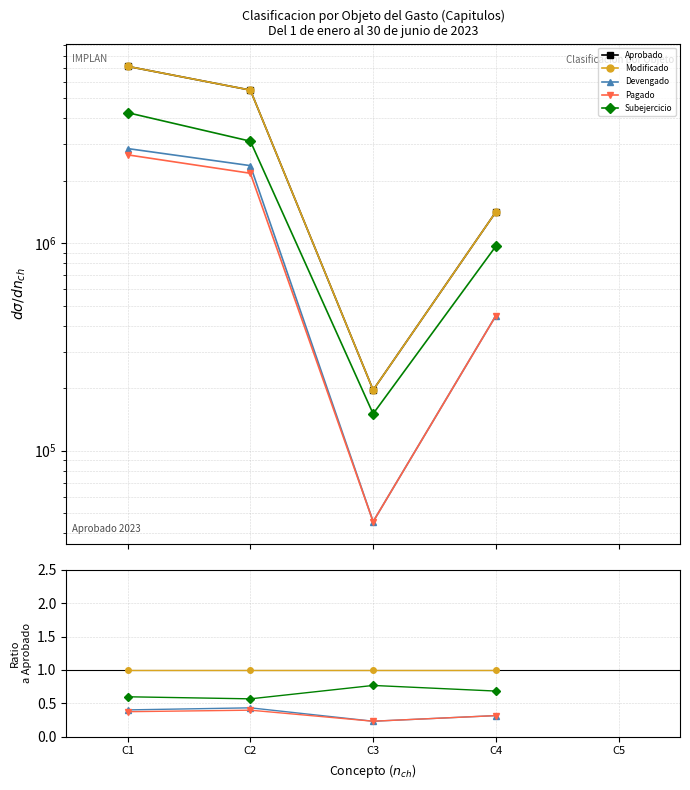

What is the value of the Modificado point at the 2nd from the left?

1.0